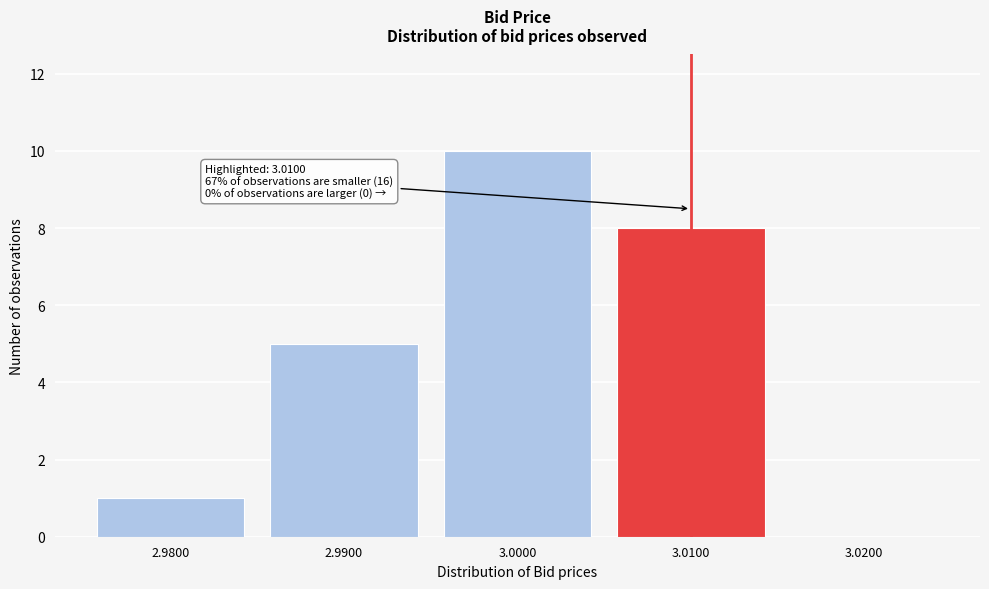

Which range on the x-axis has the tallest bar?

2.995 to 3.005